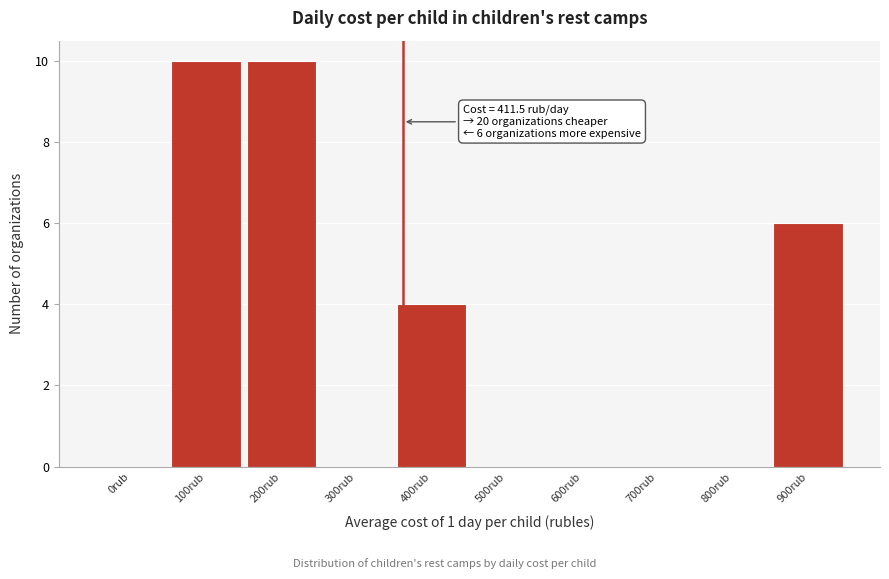

Reading left to right, what are all the values shown in this chart?

0rub=0	100rub=10	200rub=10	300rub=0	400rub=4	500rub=0	600rub=0	700rub=0	800rub=0	900rub=6